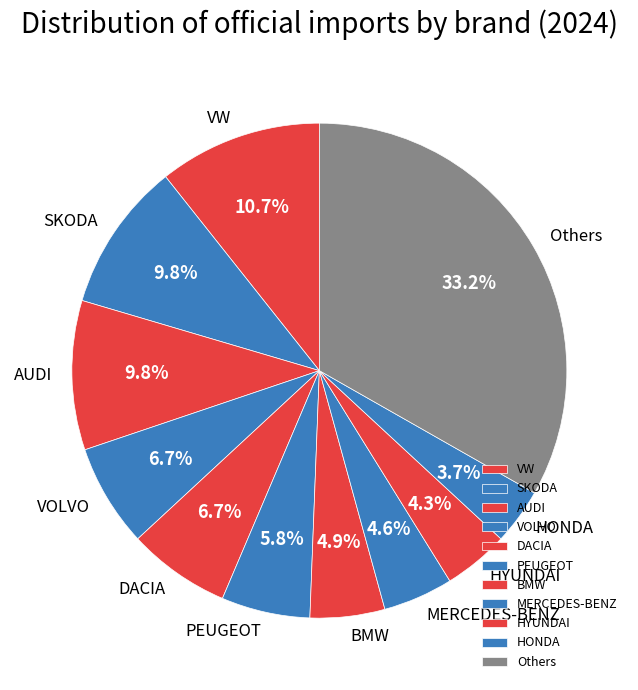

What percentage is NOT represented by AUDI?

90.2%